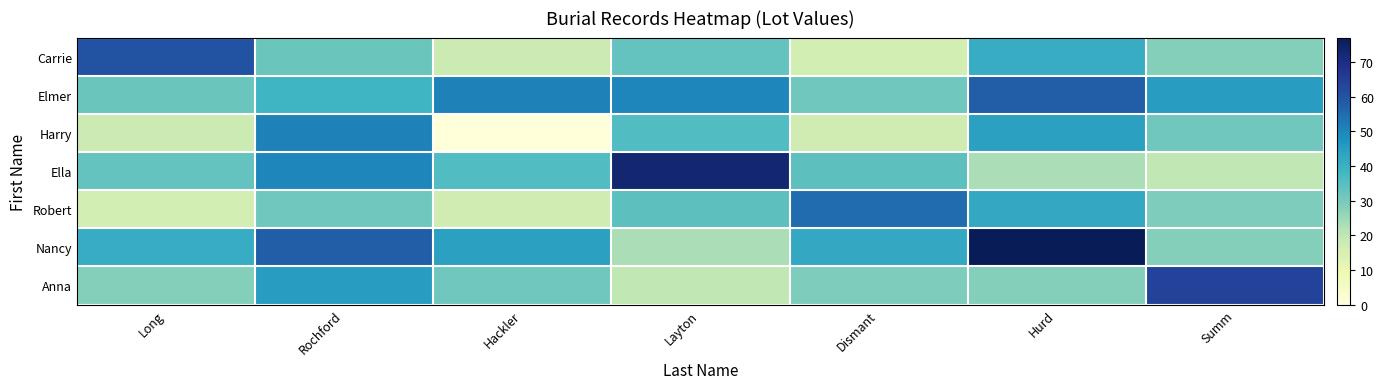

Which series has the largest total across all categories?

Nancy